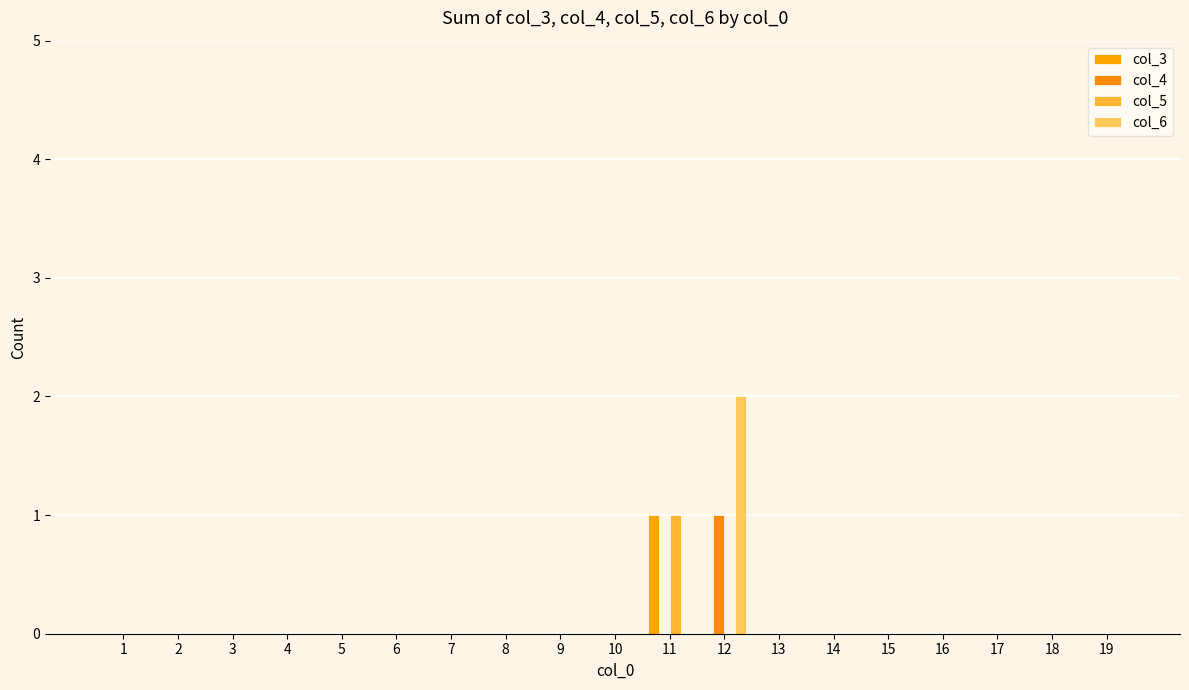

The value of col_6 at 12 is 1. True or false?

False